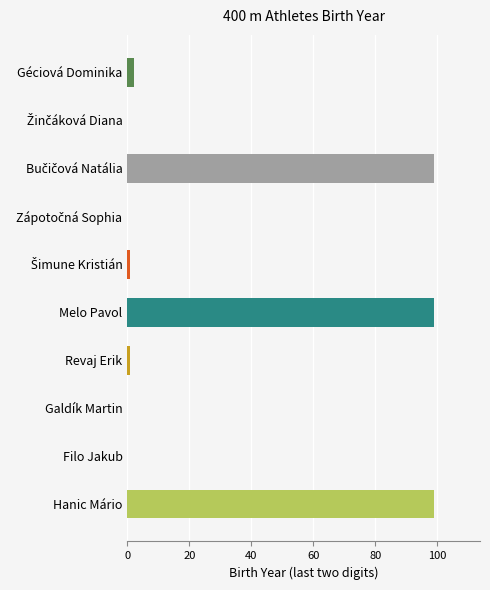

Read the value at Hanic Mário.

99